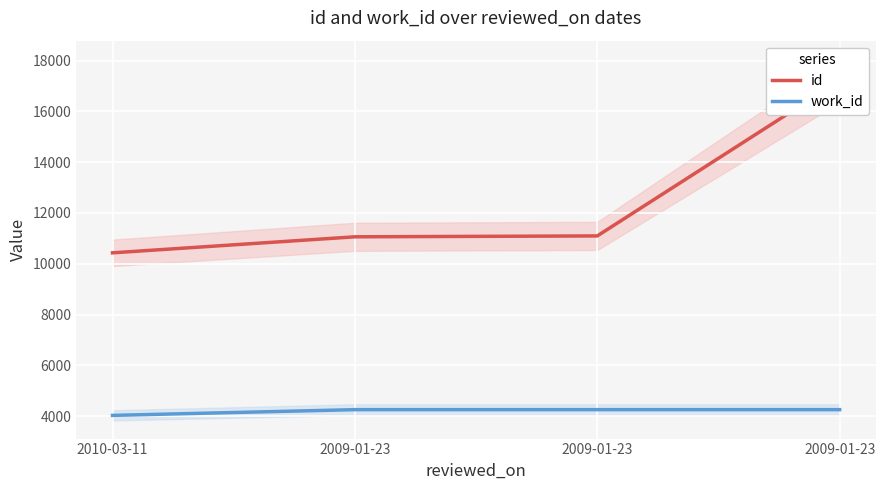

Rank the series by their average value, from lowest to highest.

work_id, id